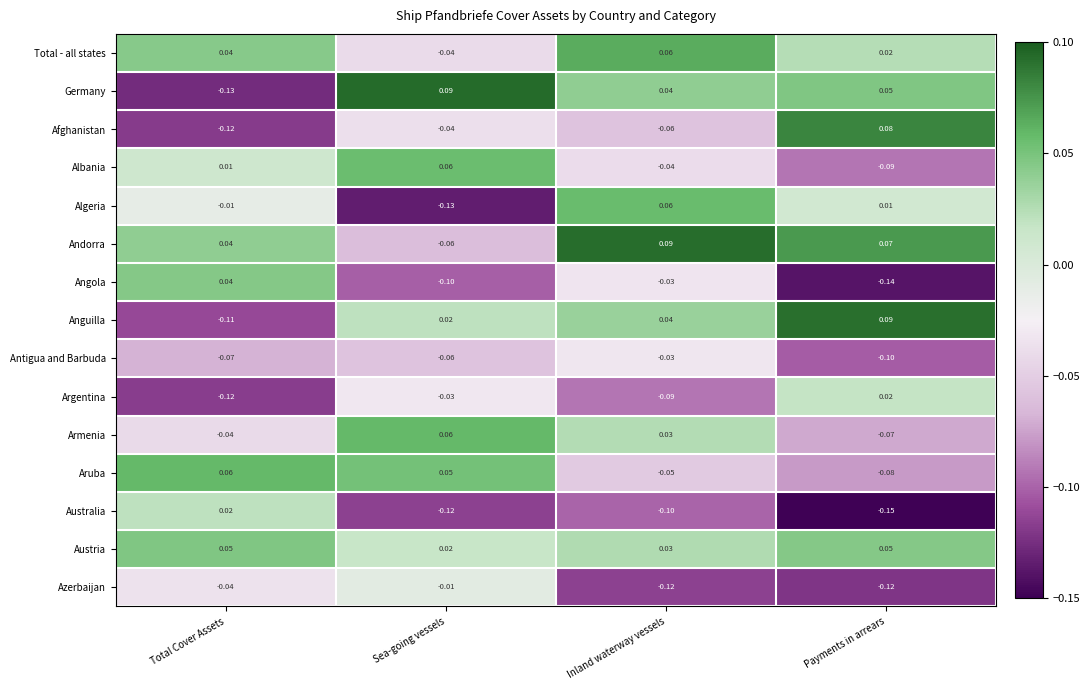

At which category is the sum across all series the highest?

Inland waterway vessels